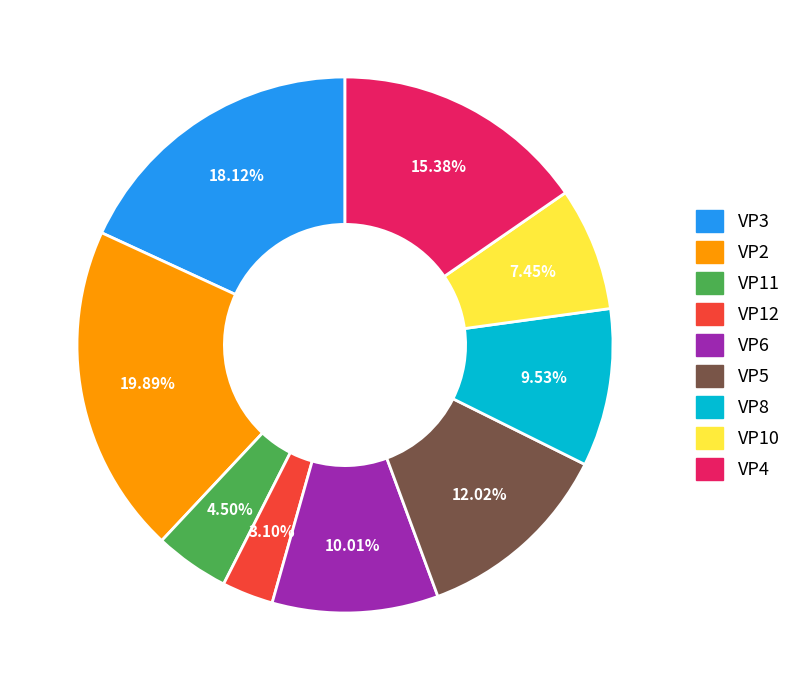

What is the smallest slice in the pie chart?

VP12